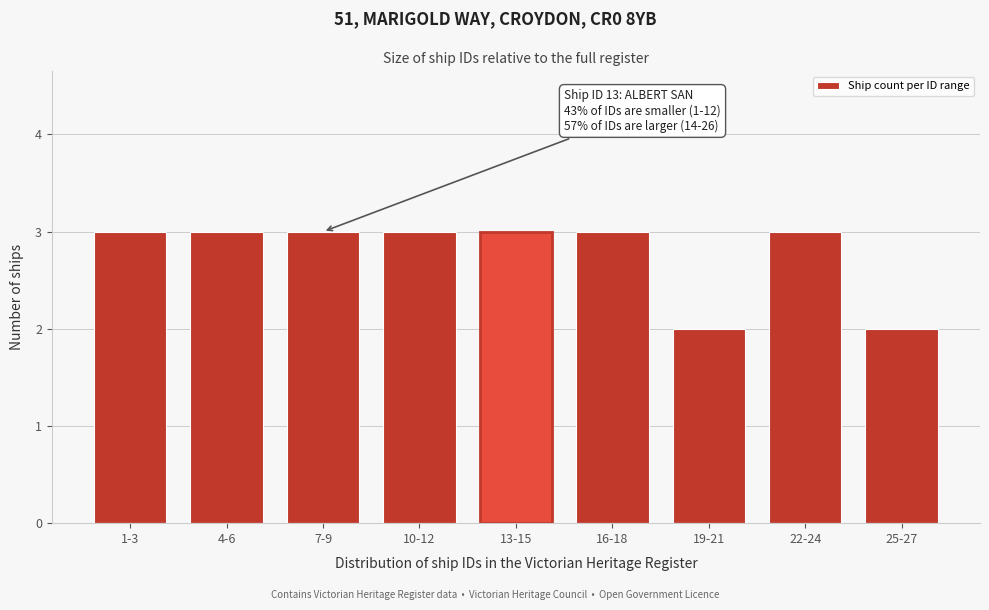

Reading right to left, transcribe all the data shown in this chart.

25-27=2	22-24=3	19-21=2	16-18=3	13-15=3	10-12=3	7-9=3	4-6=3	1-3=3